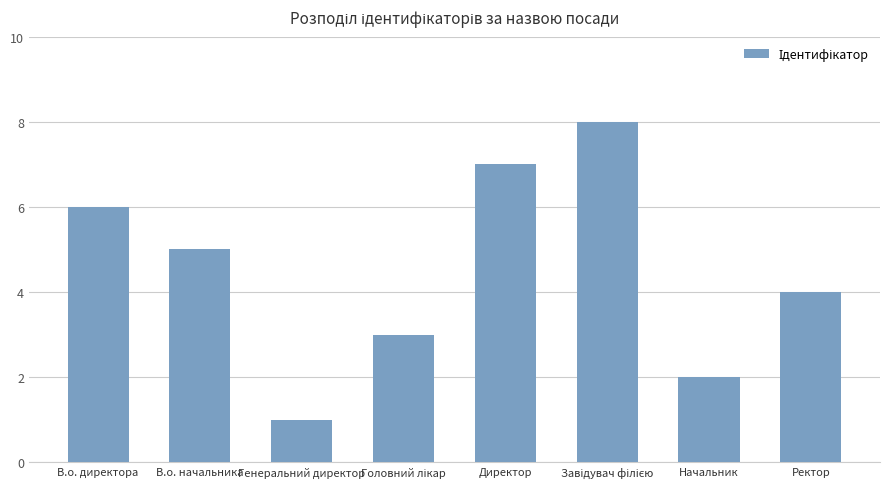

What is the label of the 2nd bar from the right?

Начальник